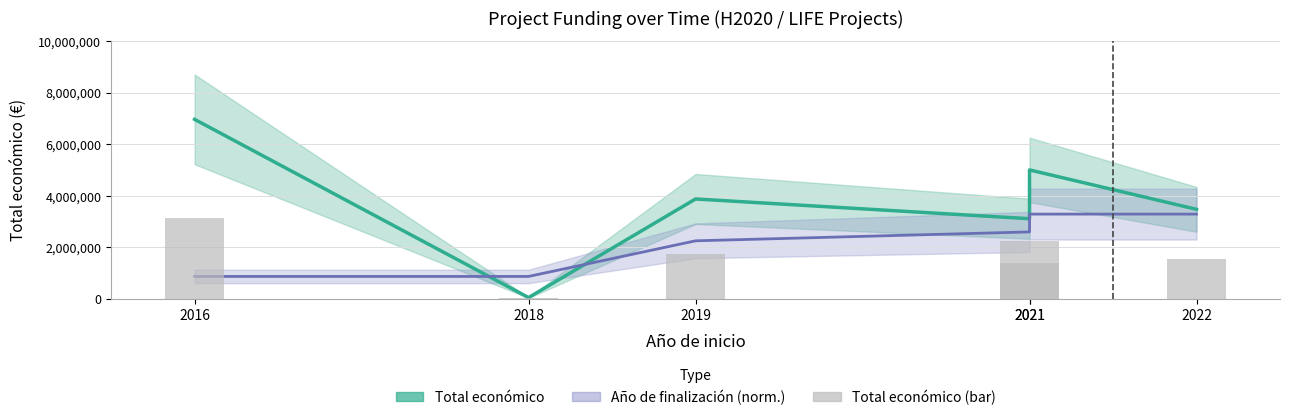

How many categories are shown in the chart?

6